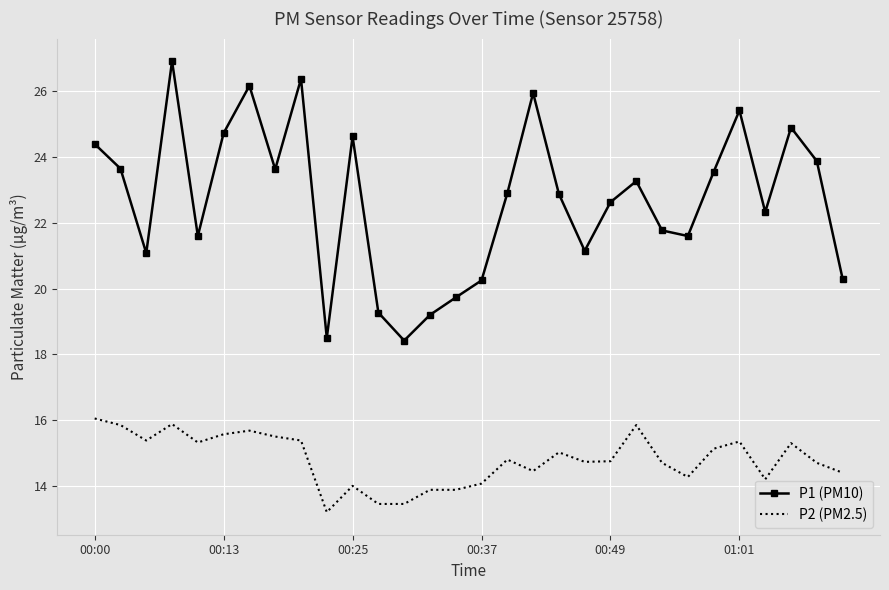

True or false: P2 (PM2.5) and P1 (PM10) cross at least once.

False